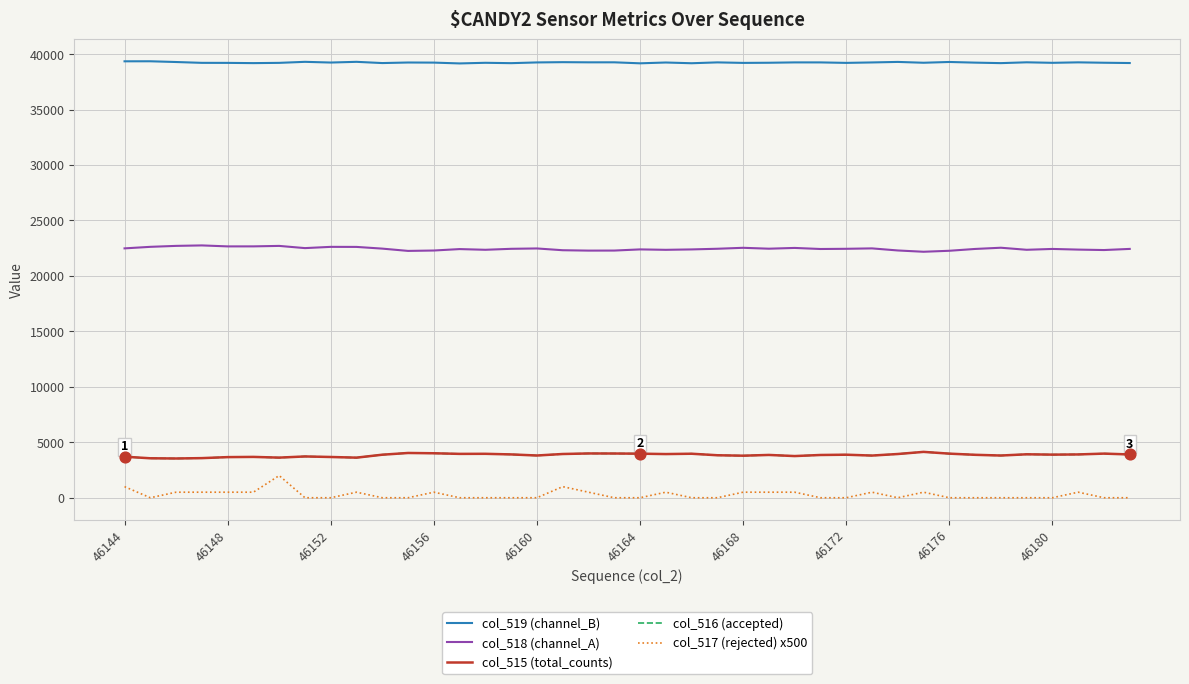

True or false: col_516 (accepted) and col_519 (channel_B) intersect in this chart.

False